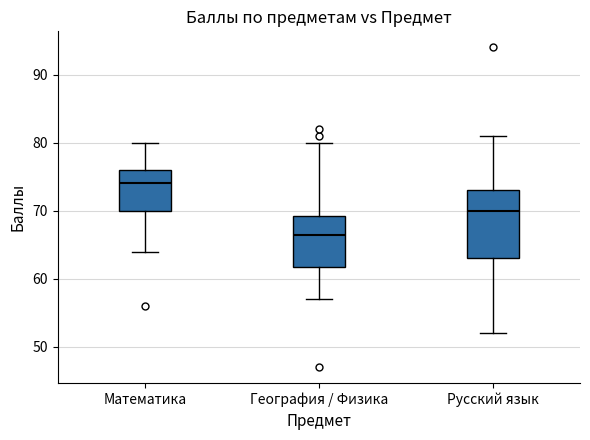

Reading left to right, transcribe this box plot: for each box, give where its median line is, the range the box spans, and where its two whiskers end, as read against the y-axis. The values are not printed on the chart, so give them approximately, as read against the axis.

Математика: median 74, box 70 to 76, whiskers 64 to 80
География / Физика: median 67, box 62 to 69, whiskers 57 to 80
Русский язык: median 70, box 63 to 73, whiskers 52 to 81